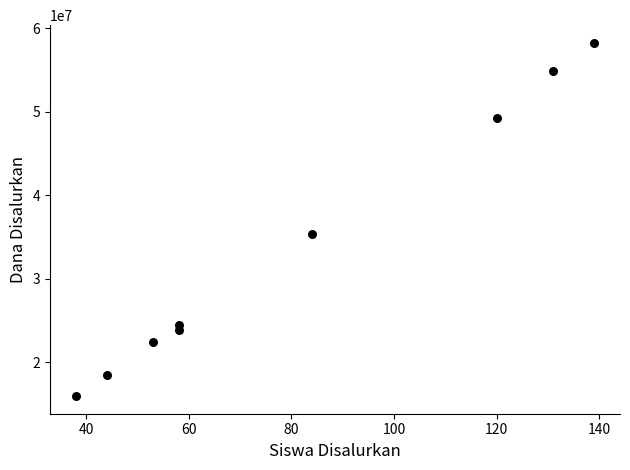

What is the average Y value?

33675000